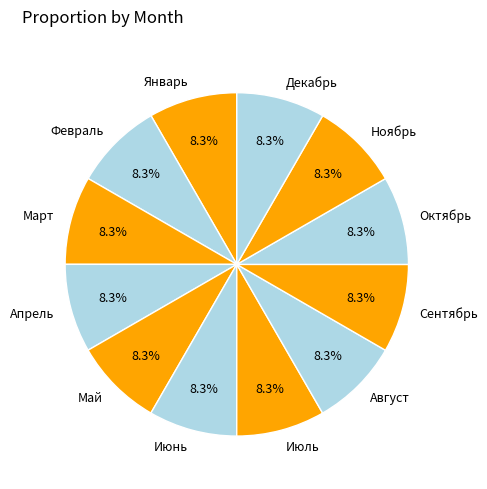

What is the total percentage of Июнь and Ноябрь?

16.7%